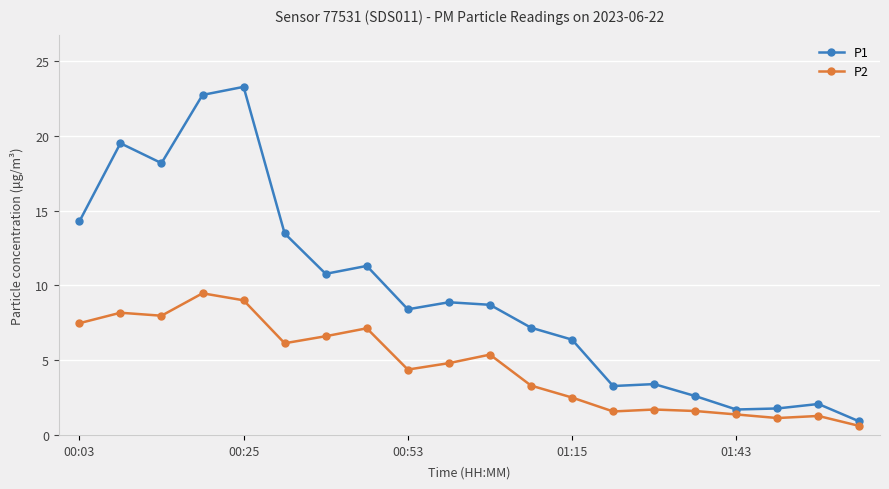

Which series has the largest total across all categories?

P1